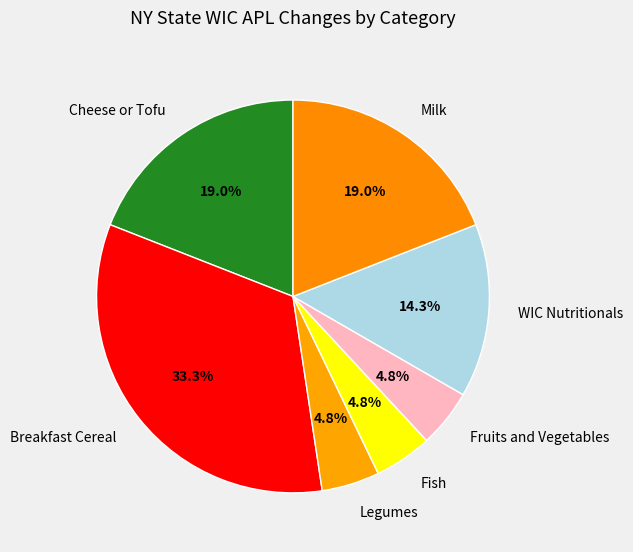

Count the number of slices in the pie.

7